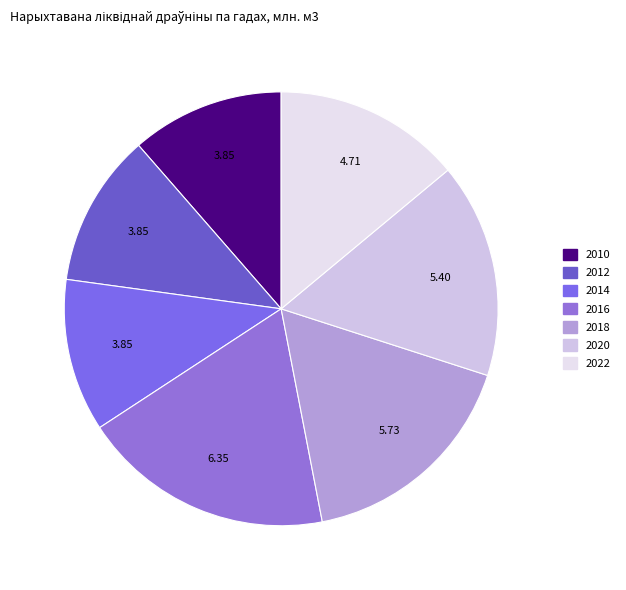

How many slices are in this pie chart?

7